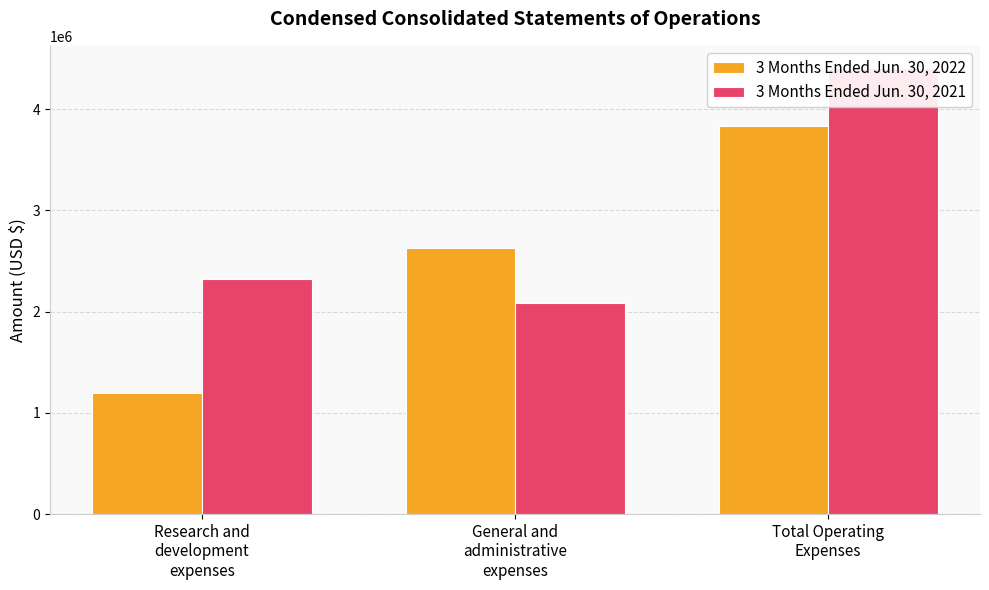

The value of 3 Months Ended Jun. 30, 2021 at Research and
development
expenses is 3017455. True or false?

False